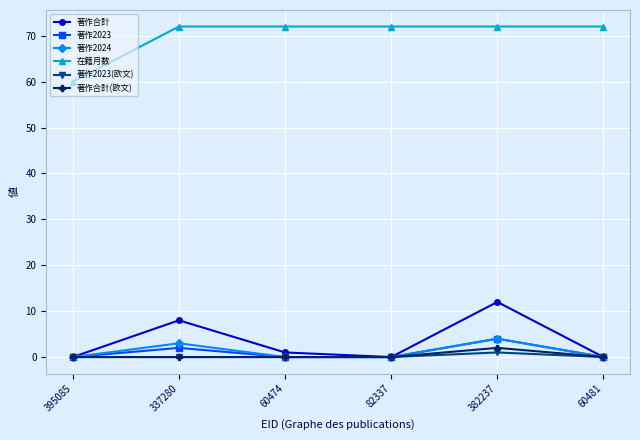

The 著作合計 series shows -5 at 82337. True or false?

False